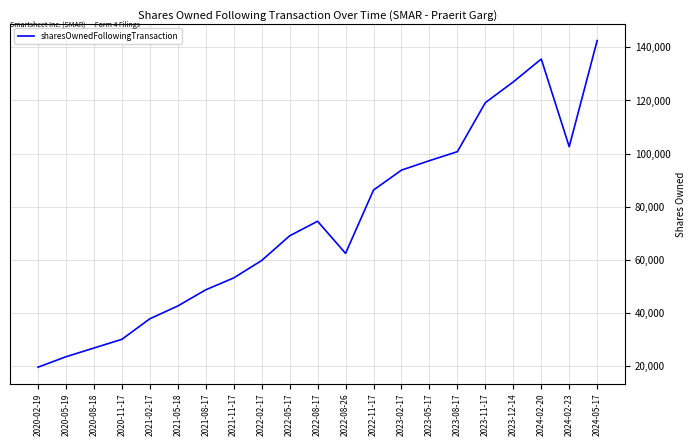

Rank the categories by value from lowest to highest.

2020-02-19, 2020-05-19, 2020-08-18, 2020-11-17, 2021-02-17, 2021-05-18, 2021-08-17, 2021-11-17, 2022-02-17, 2022-08-26, 2022-05-17, 2022-08-17, 2022-11-17, 2023-02-17, 2023-05-17, 2023-08-17, 2024-02-23, 2023-11-17, 2023-12-14, 2024-02-20, 2024-05-17